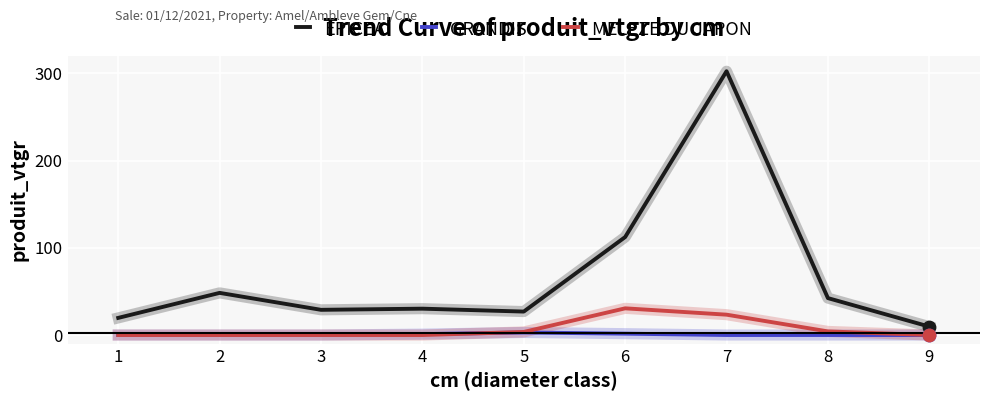

At which category is the sum across all series the highest?

7